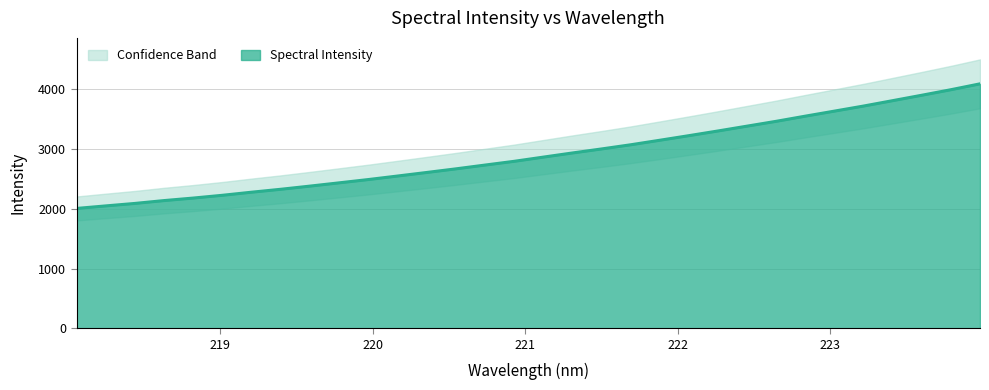

How many data points are less than 2864?

16